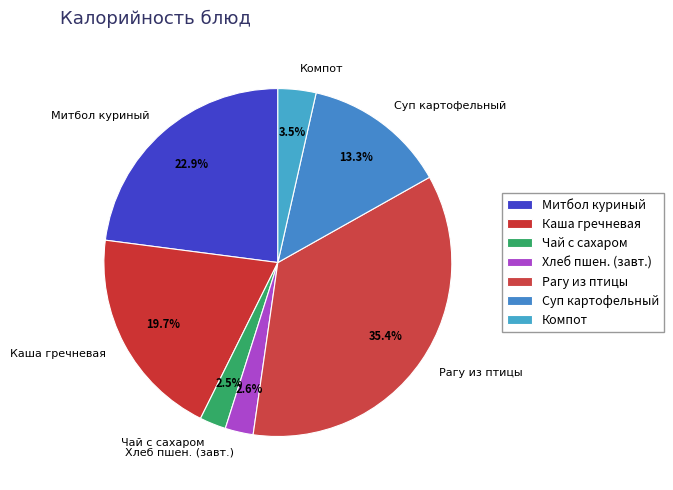

What is the largest slice in the pie chart?

Рагу из птицы